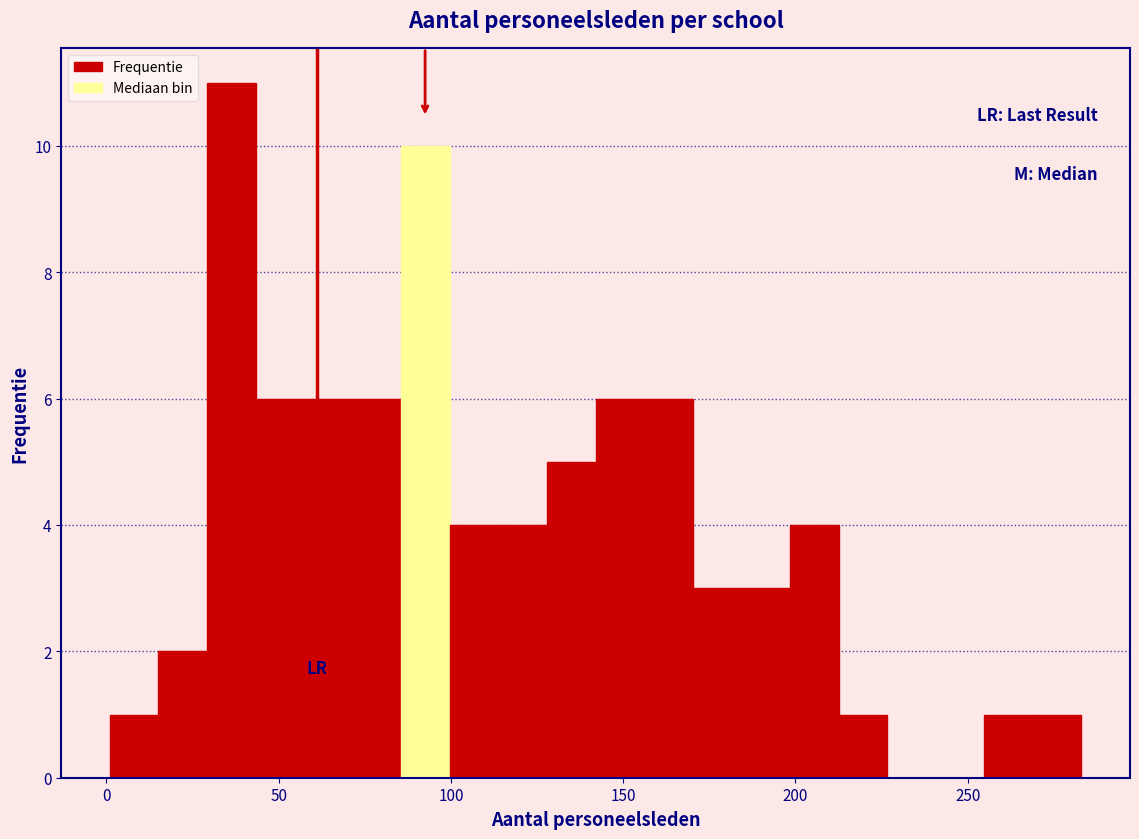

Around what value on the x-axis is the tallest bar? Give the approximate position of its centre, as read against the axis.

35